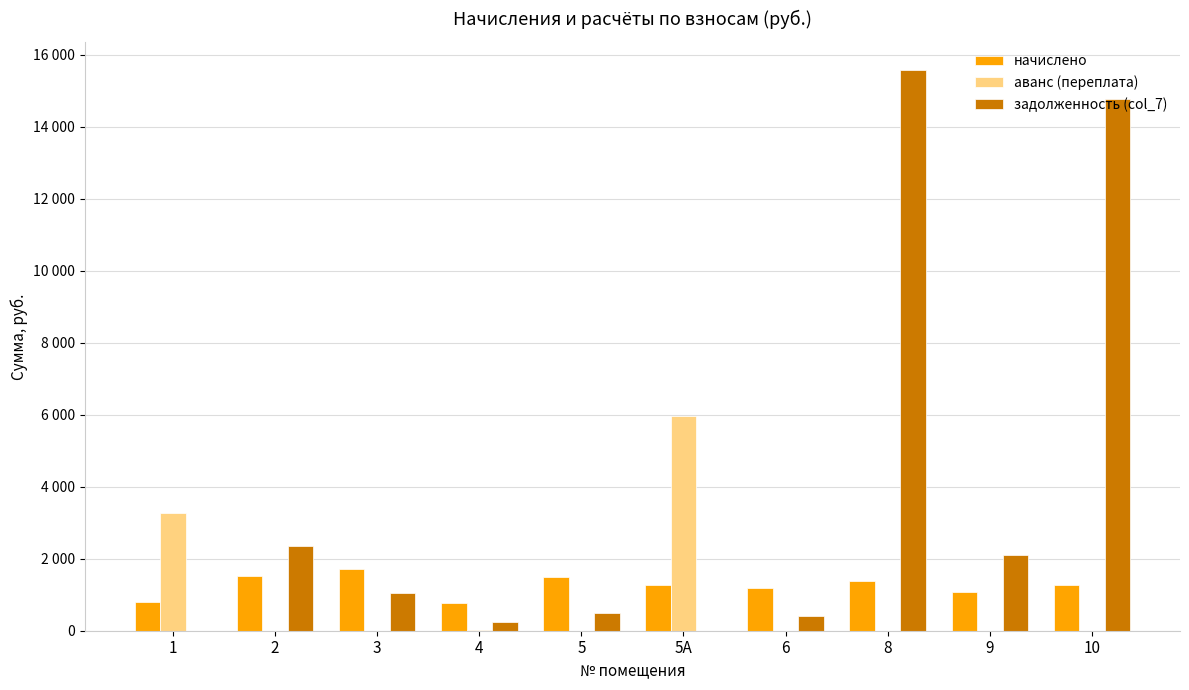

Are the bars horizontal?

No